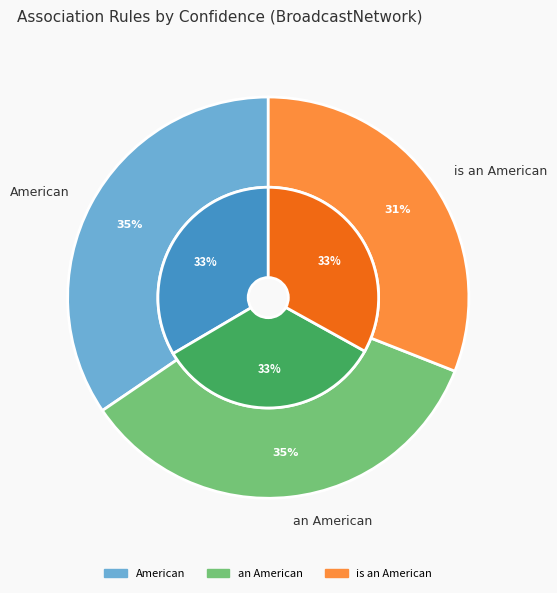

Between American and an American, which is larger?

American